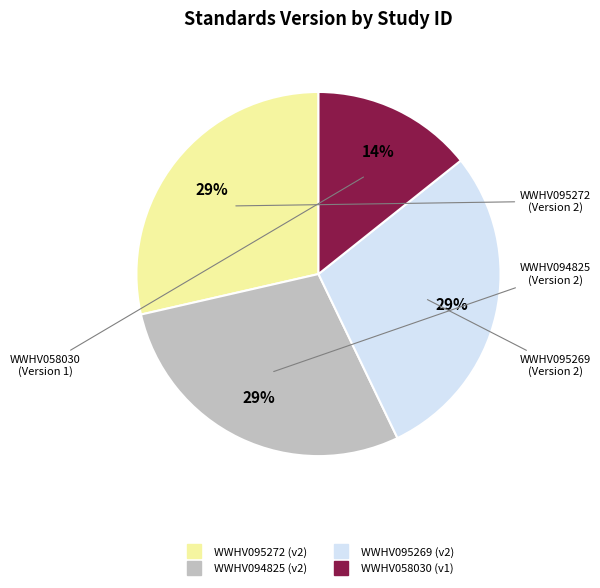

To the nearest percent, what percentage of the pie is WWHV095272?

29%